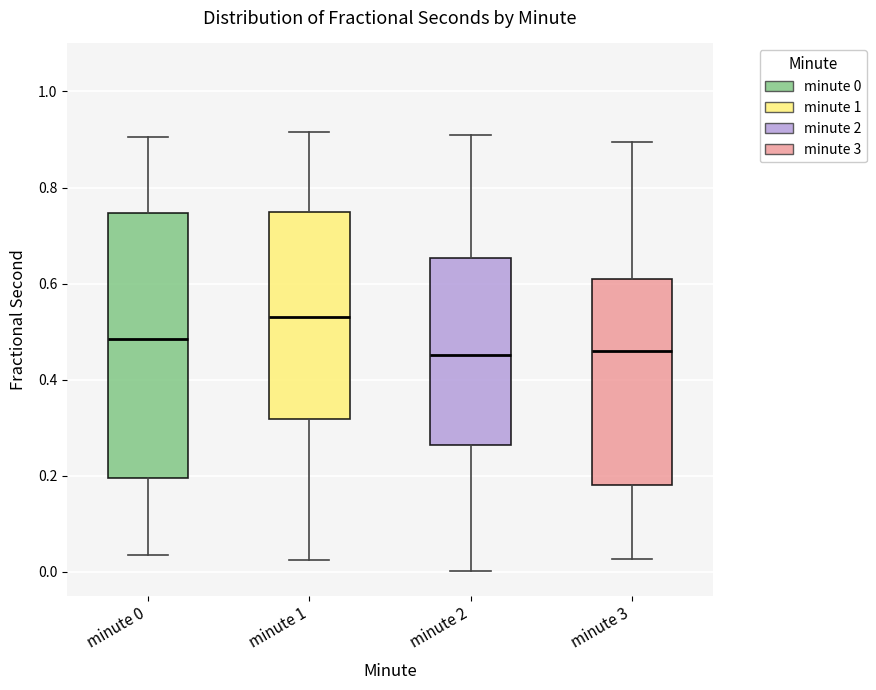

Reading left to right, read every box against the y-axis: the position of its median line, the range the box covers, and the ends of its whiskers. The values are not printed on the chart, so give them approximately, as read against the axis.

minute 0: median 0.48, box 0.20 to 0.74, whiskers 0.04 to 0.90
minute 1: median 0.54, box 0.32 to 0.74, whiskers 0.02 to 0.92
minute 2: median 0.46, box 0.26 to 0.66, whiskers 0.00 to 0.90
minute 3: median 0.46, box 0.18 to 0.60, whiskers 0.02 to 0.90